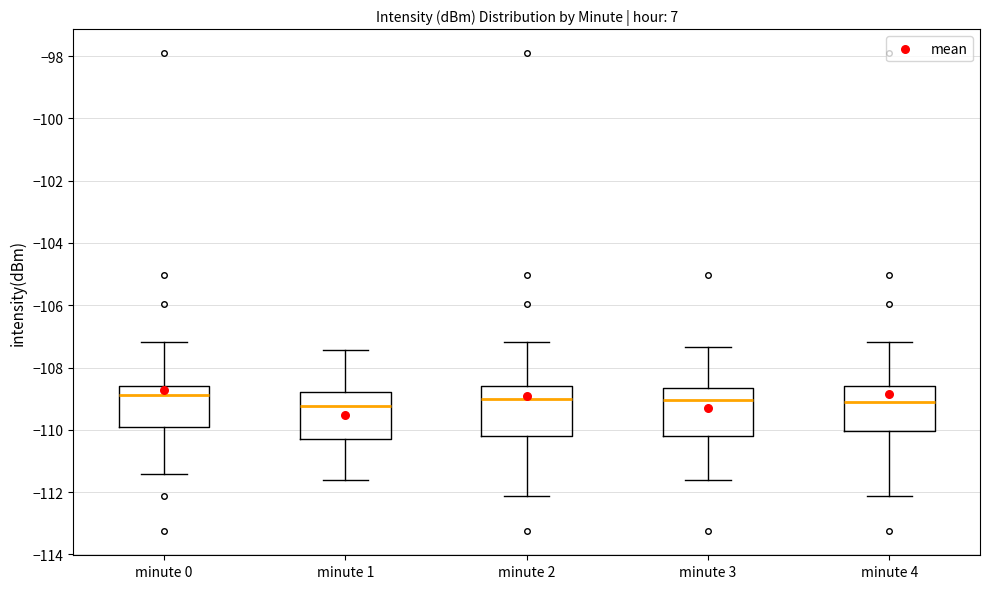

Reading left to right, transcribe this box plot: for each box, give where its median line is, the range the box spans, and where its two whiskers end, as read against the y-axis. The values are not printed on the chart, so give them approximately, as read against the axis.

minute 0: median -108.8, box -110.0 to -108.6, whiskers -111.4 to -107.2
minute 1: median -109.2, box -110.2 to -108.8, whiskers -111.6 to -107.4
minute 2: median -109.0, box -110.2 to -108.6, whiskers -112.2 to -107.2
minute 3: median -109.0, box -110.2 to -108.6, whiskers -111.6 to -107.4
minute 4: median -109.0, box -110.0 to -108.6, whiskers -112.2 to -107.2